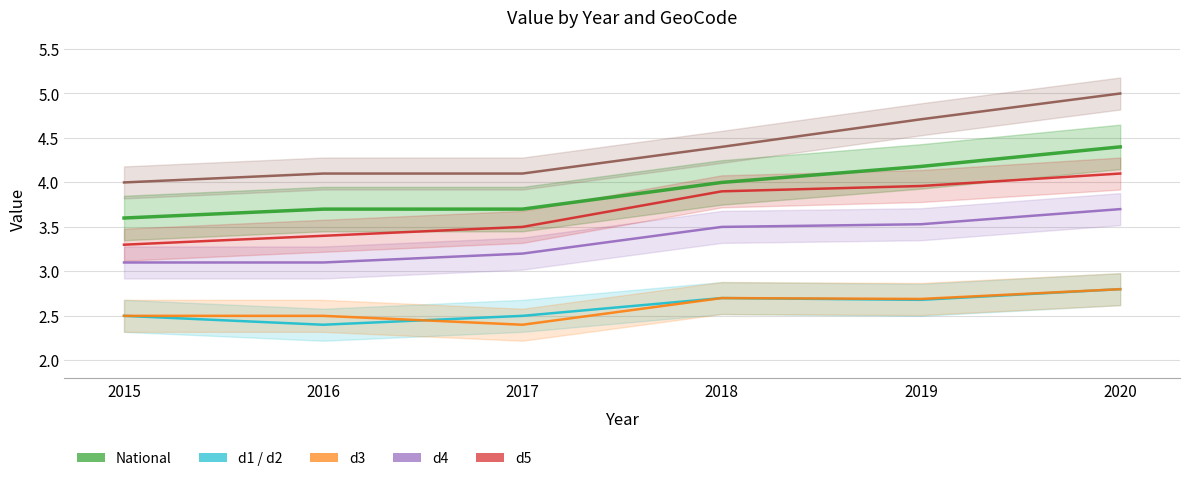

Which has a higher value, 2015 or 2017?

2017